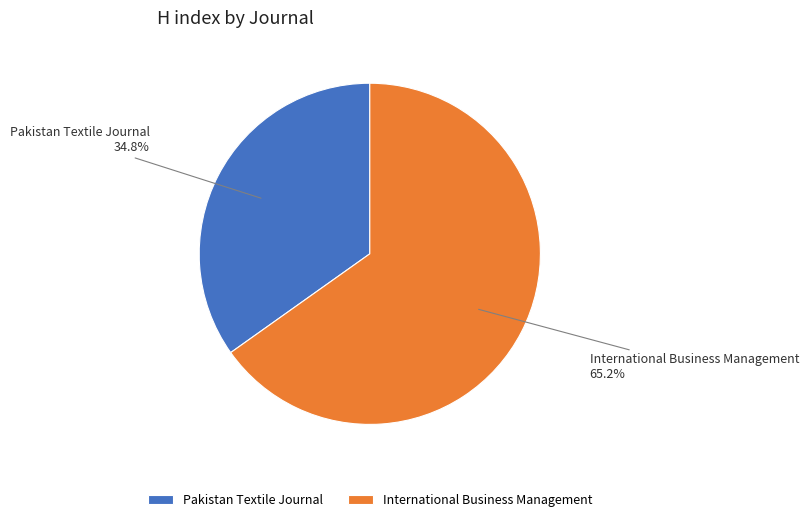

Which category has the smallest portion of the pie?

Pakistan Textile Journal